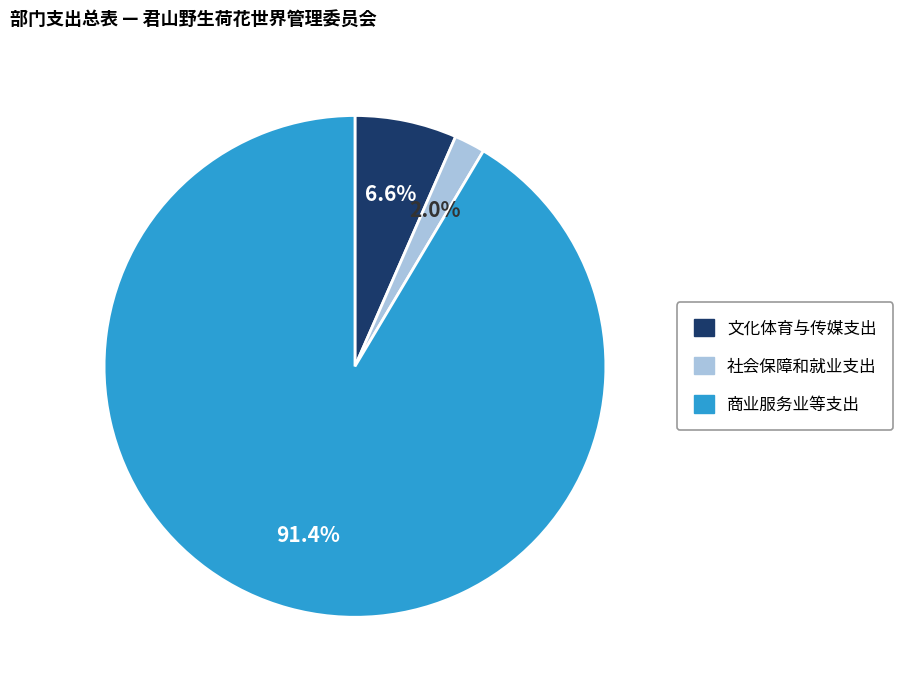

Approximately how many times larger is the value at 文化体育与传媒支出 compared to 商业服务业等支出?

0.1